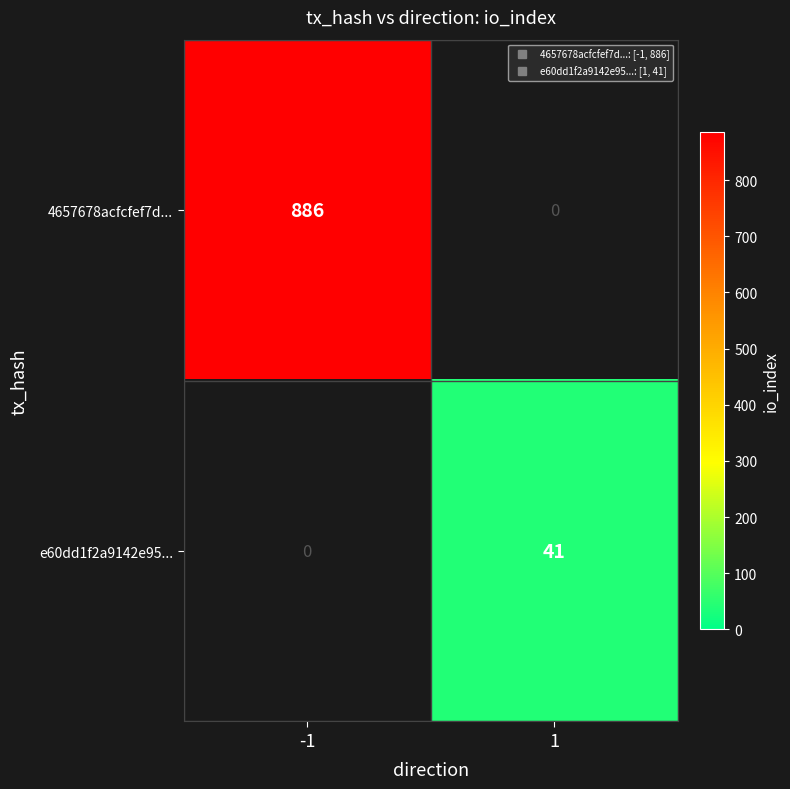

At which category is the sum across all series the highest?

-1